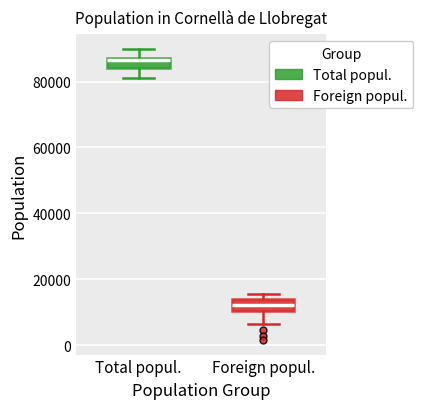

Where is the upper edge of the box for Total popul. on the y-axis? The values are not printed on the chart, so give them approximately, as read against the axis.

88000